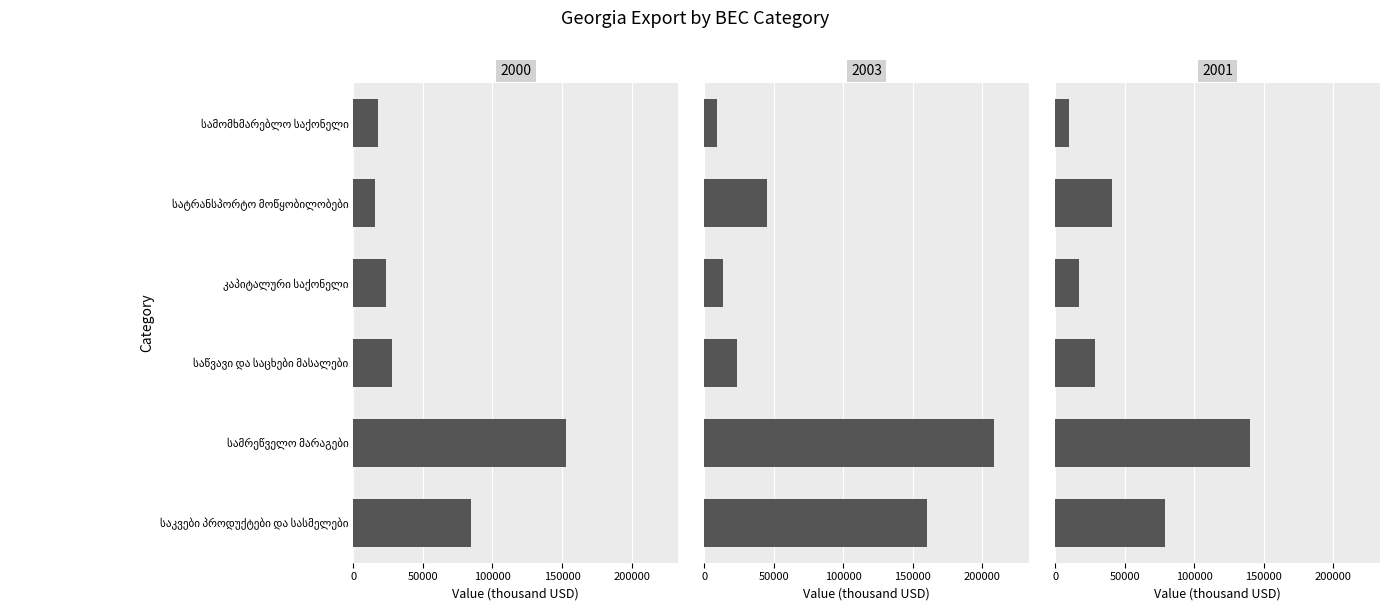

What position from the right is სამრეწველო მარაგები?

5